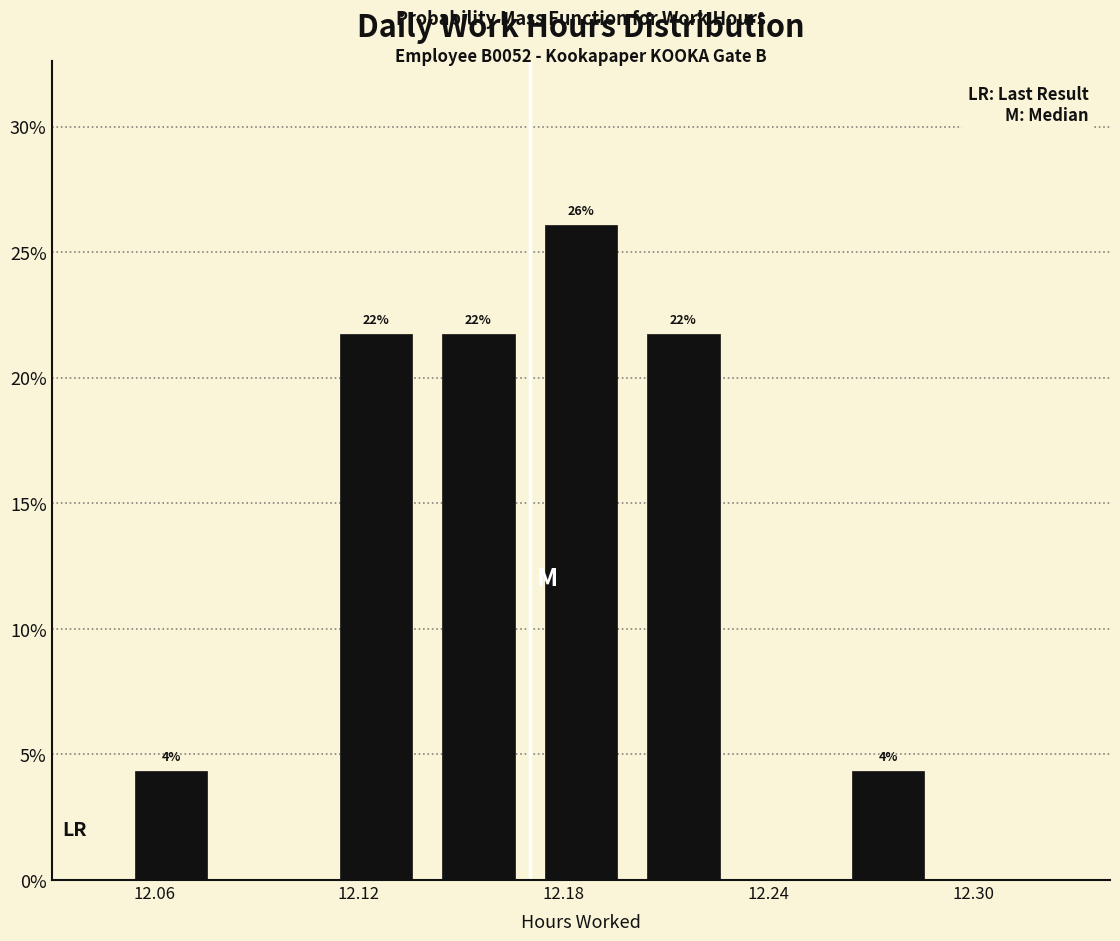

Read against the x-axis, roughly where is the centre of the tallest bar?

12.19